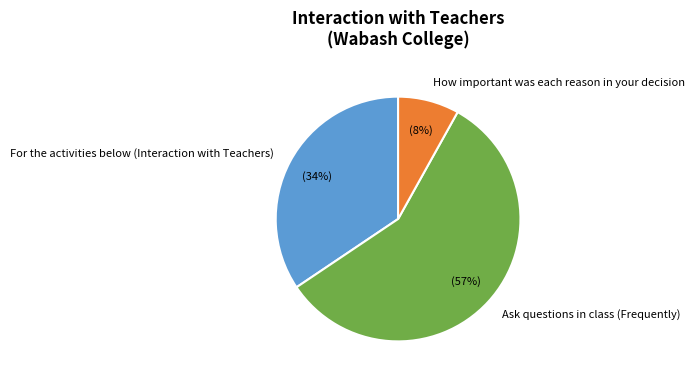

Count the number of slices in the pie.

3